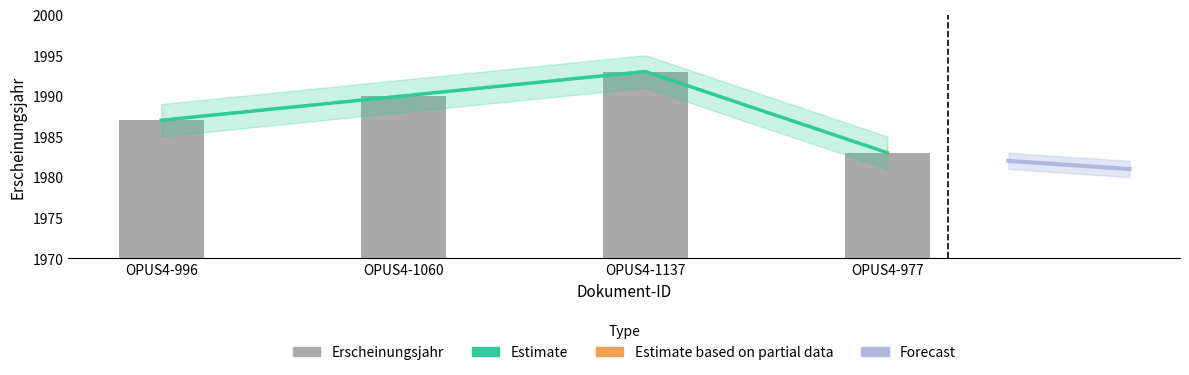

Rank the categories by value from lowest to highest.

OPUS4-977, OPUS4-996, OPUS4-1060, OPUS4-1137